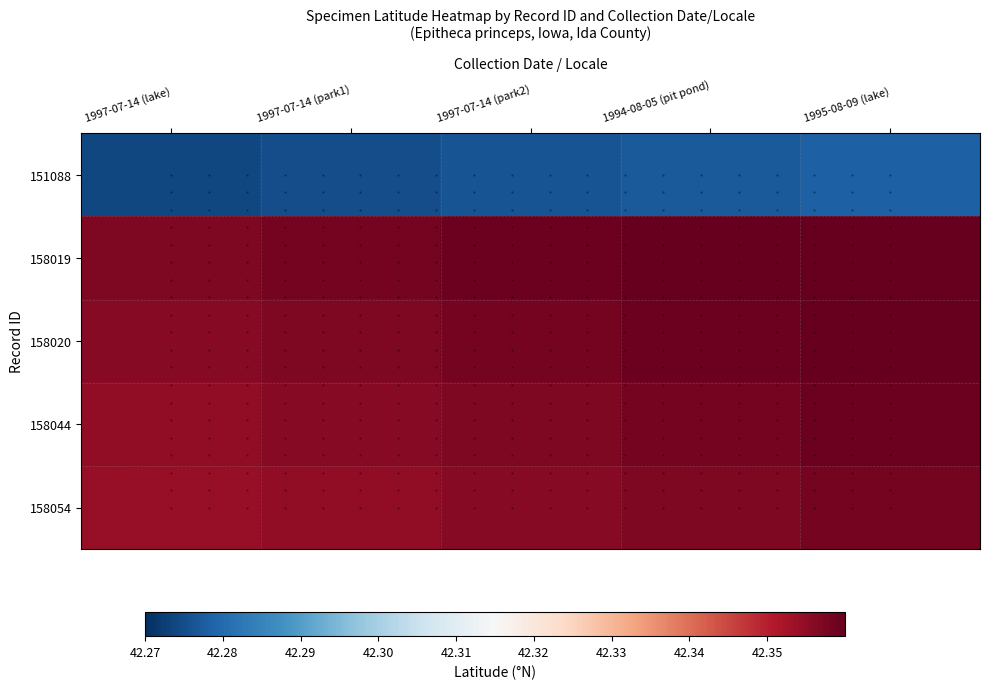

How many distinct data groups are displayed?

5